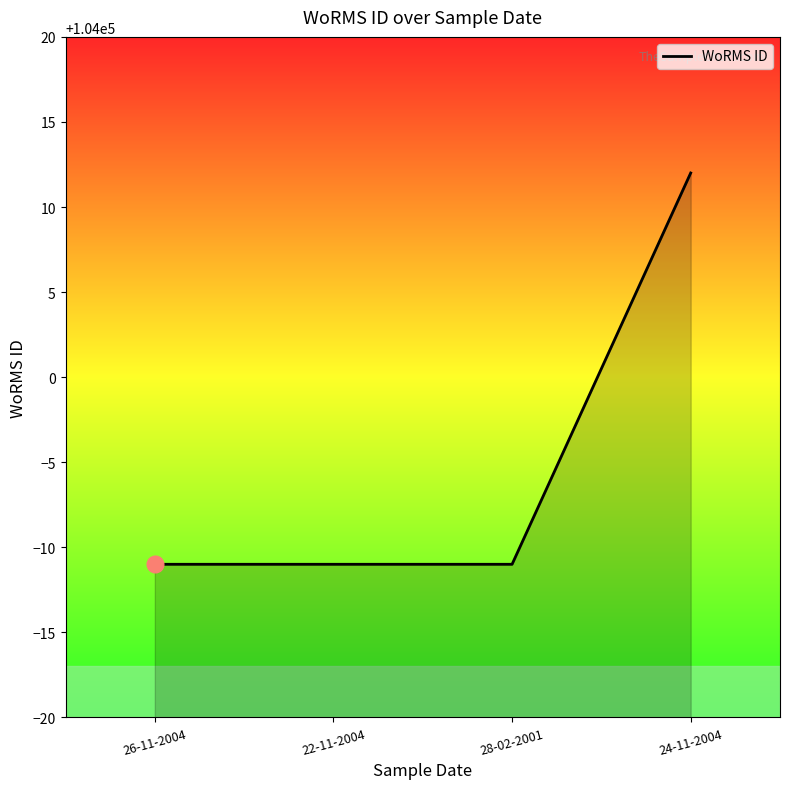

What position from the right is 22-11-2004?

3